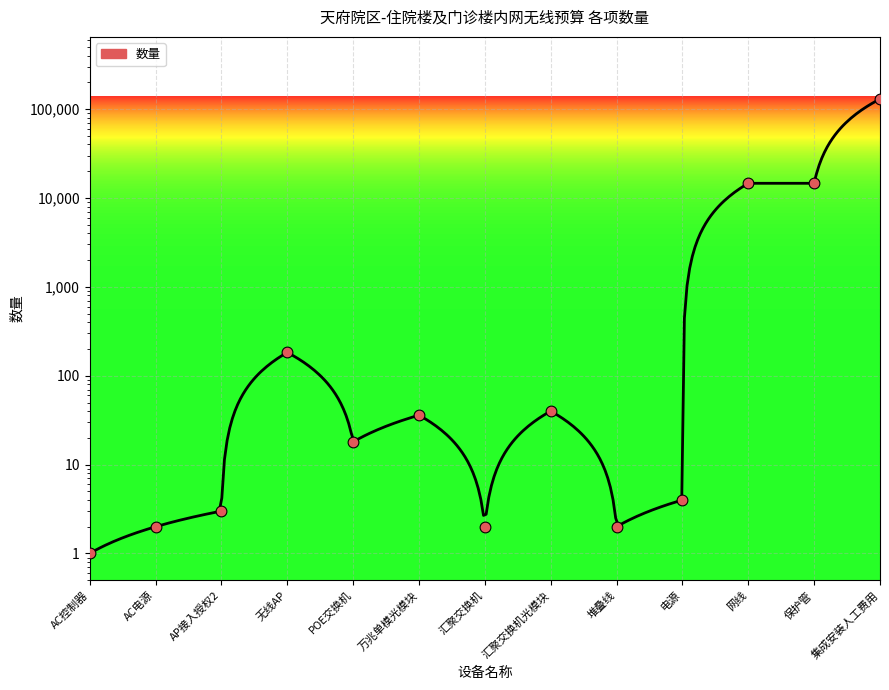

Approximately how many times larger is the value at 无线AP compared to POE交换机?

10.2